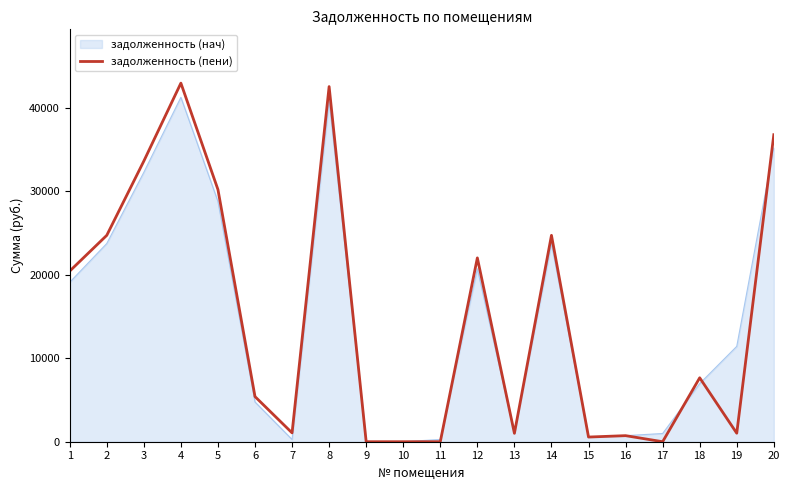

What is the spread (max minus min) of values at 6?

646.8